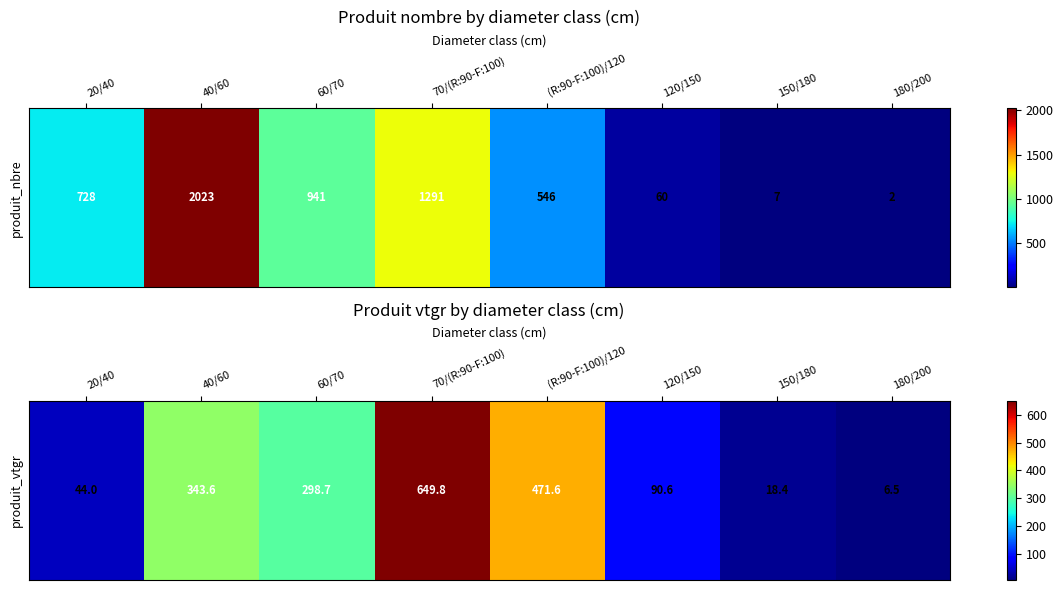

What is the smallest value displayed?

6.5